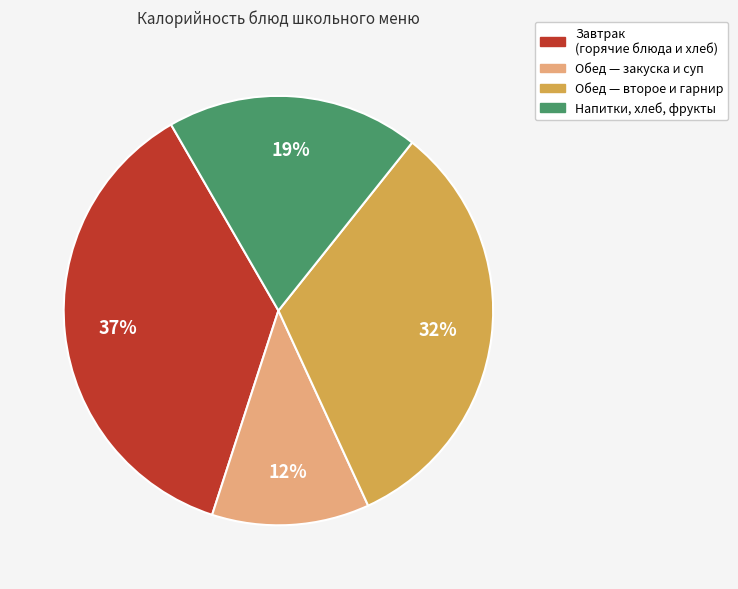

To the nearest percent, what is the difference between the largest and smallest slice percentages?

25%